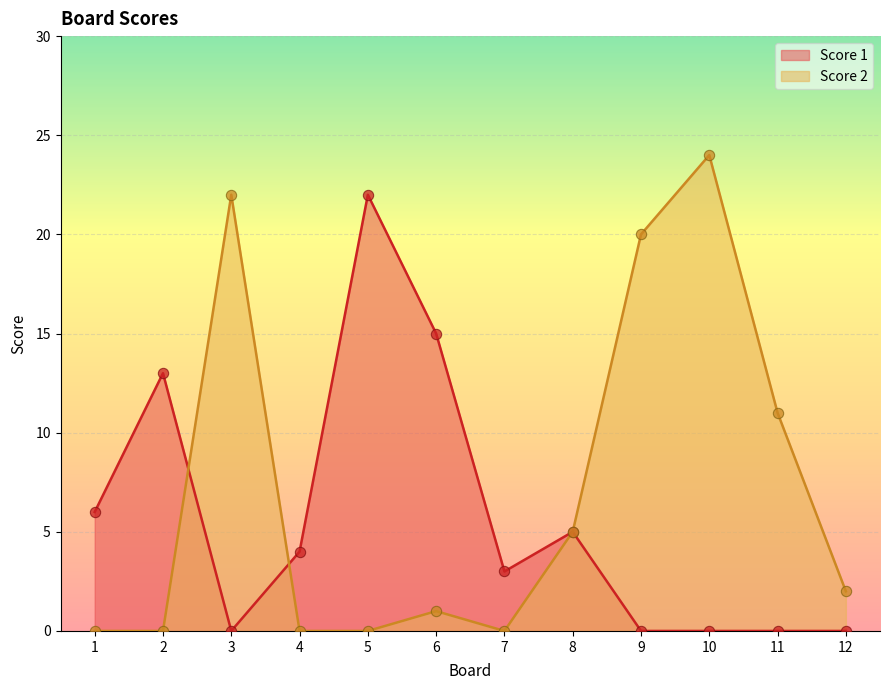

Which series contains the lowest Y value?

Score 1